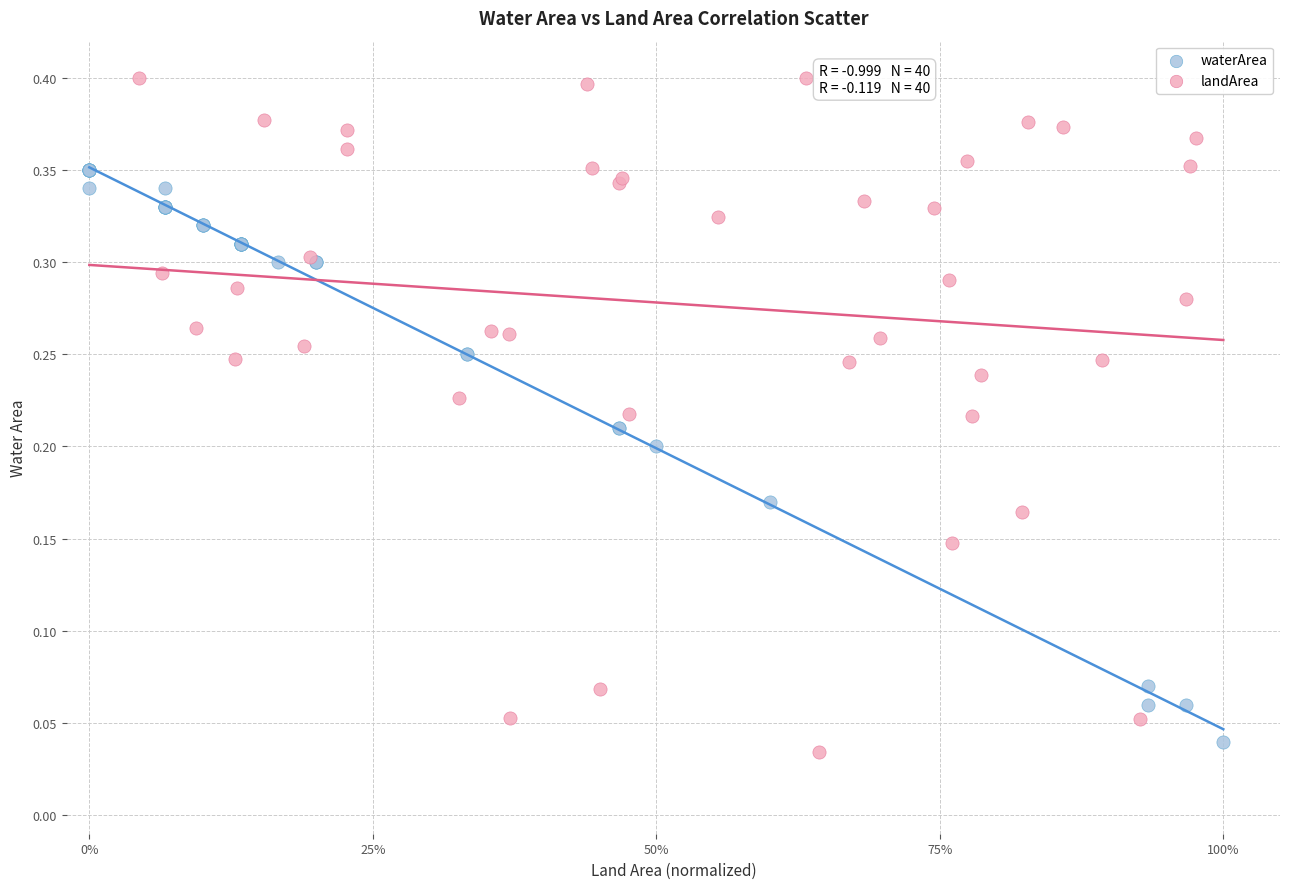

Which series contains the highest Y value?

landArea